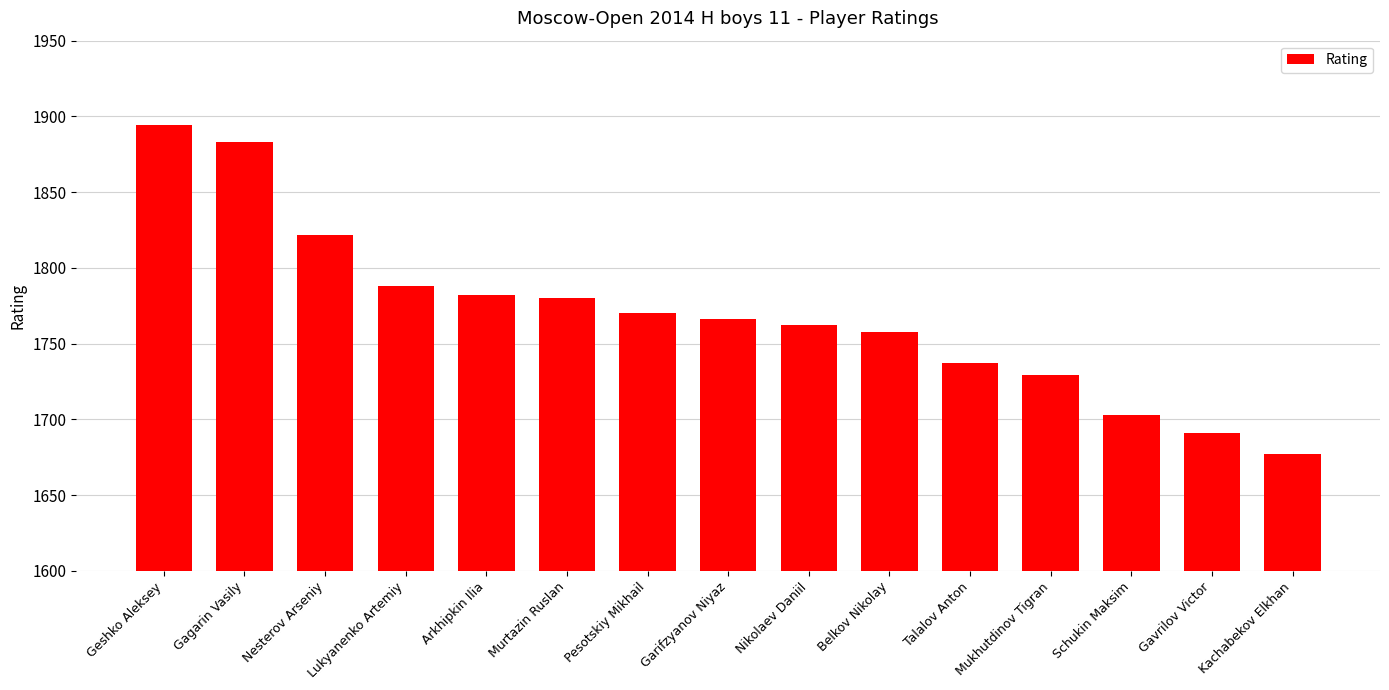

Which label corresponds to the smallest value in the chart?

Kachabekov Elkhan